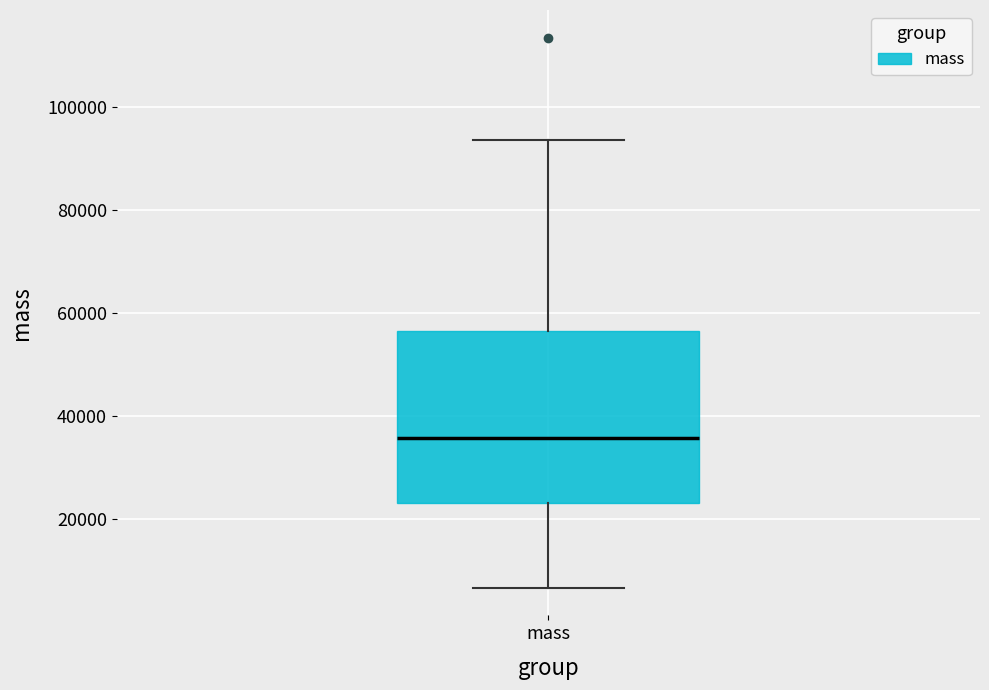

Transcribe this box plot: give where the median line is, the range the box spans, and where the two whiskers end, as read against the y-axis. The values are not printed on the chart, so give them approximately, as read against the axis.

median 36000, box 22000 to 56000, whiskers 6000 to 94000